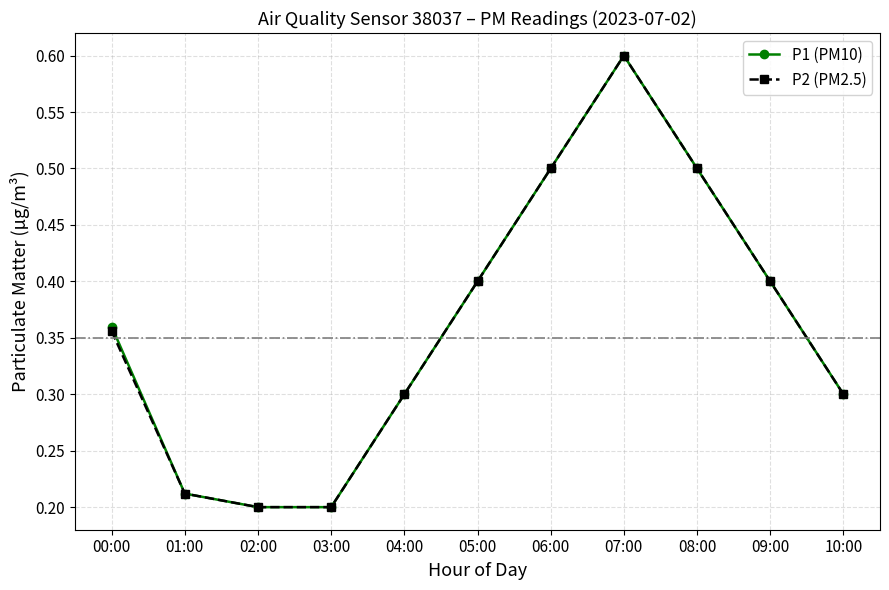

True or false: P2 (PM2.5) has more than 2 points higher than both neighbors.

False